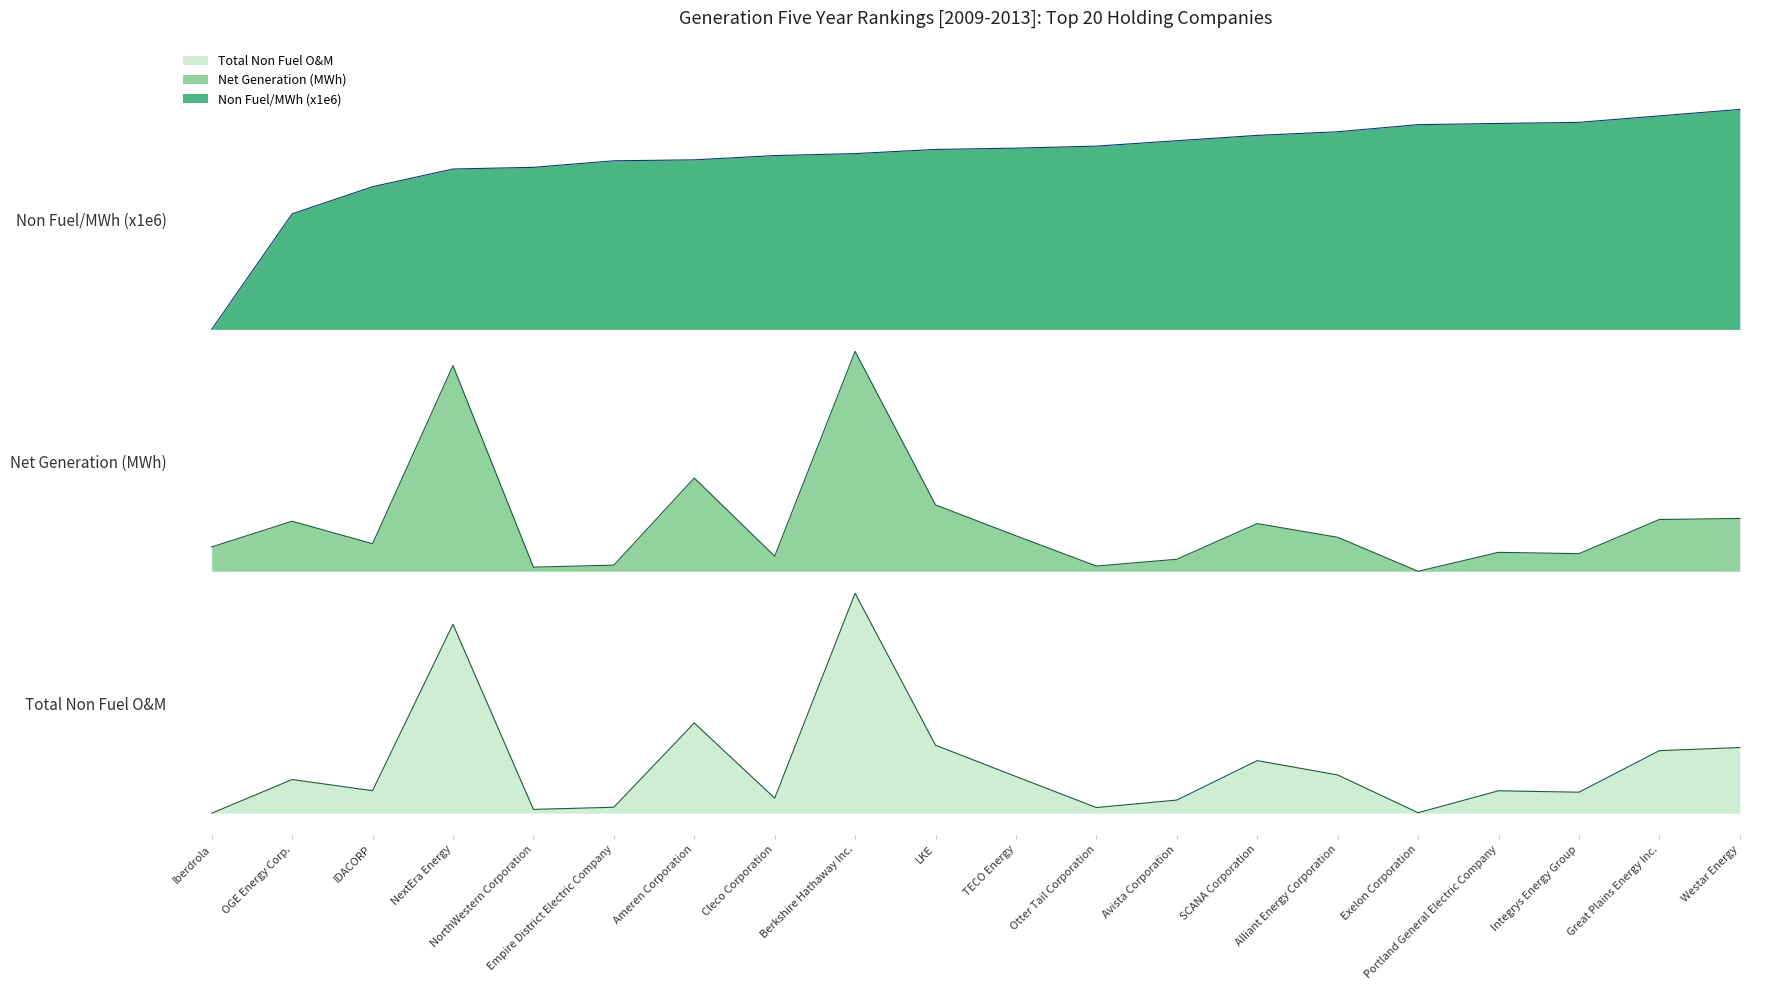

What is the highest value of the Non Fuel/MWh (x1e6) series?

3.2